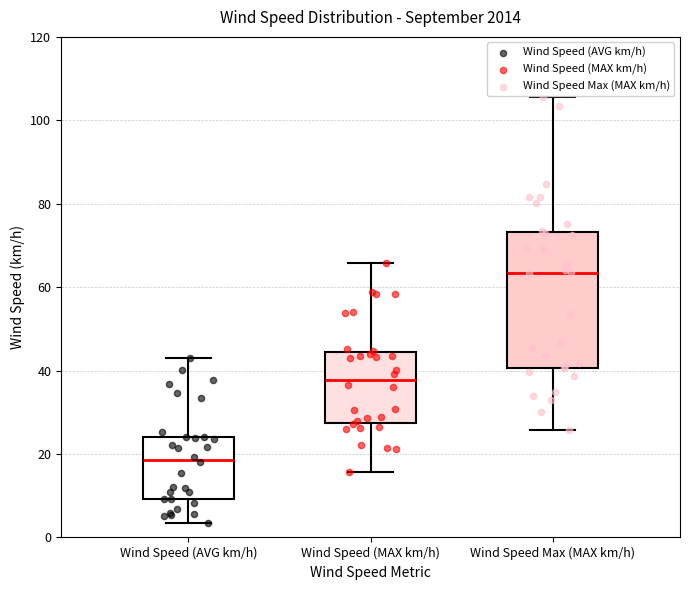

Which box's median line is the lowest?

Wind Speed (AVG km/h)